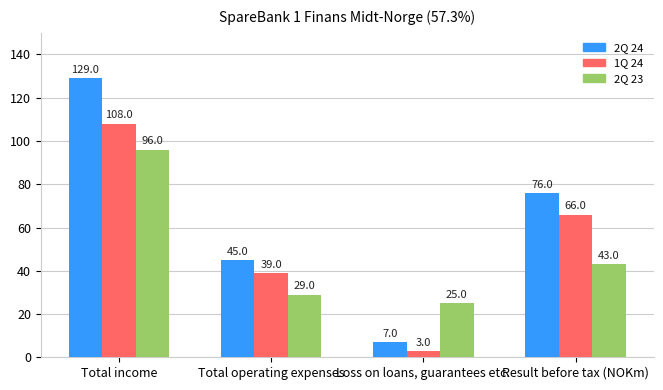

Is it true that 2Q 23 equals 13 at Loss on loans, guarantees etc.?

False